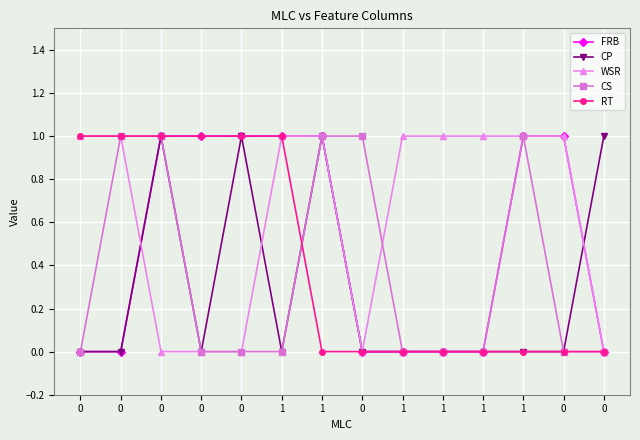

What are all the series names shown in the legend?

FRB, CP, WSR, CS, RT